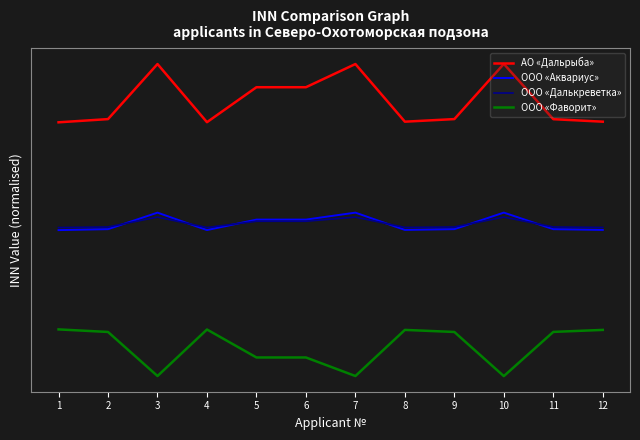

Which series has the widest spread of values?

АО «Дальрыба»